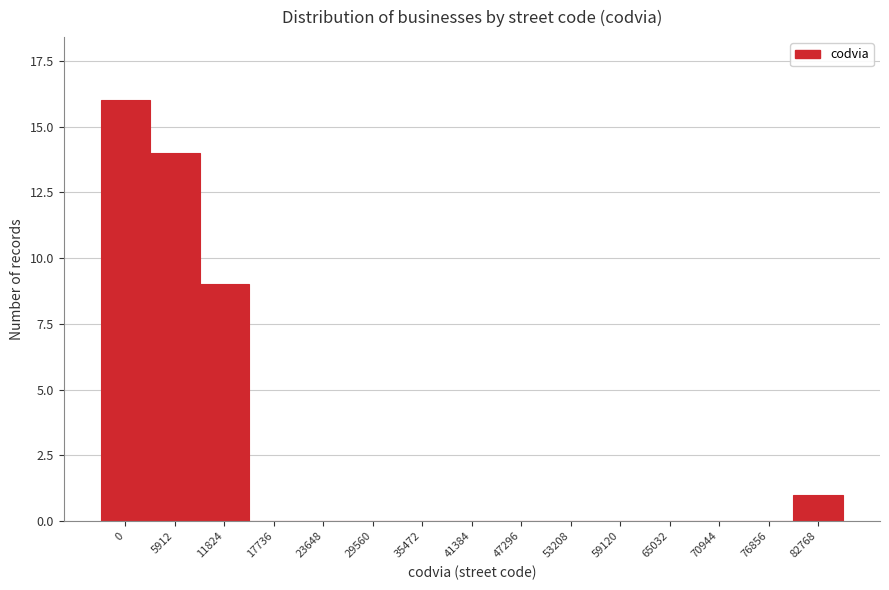

Reading left to right, what are all the values shown in this chart?

0=16	5912=14	11824=9	17736=0	23648=0	29560=0	35472=0	41384=0	47296=0	53208=0	59120=0	65032=0	70944=0	76856=0	82768=1